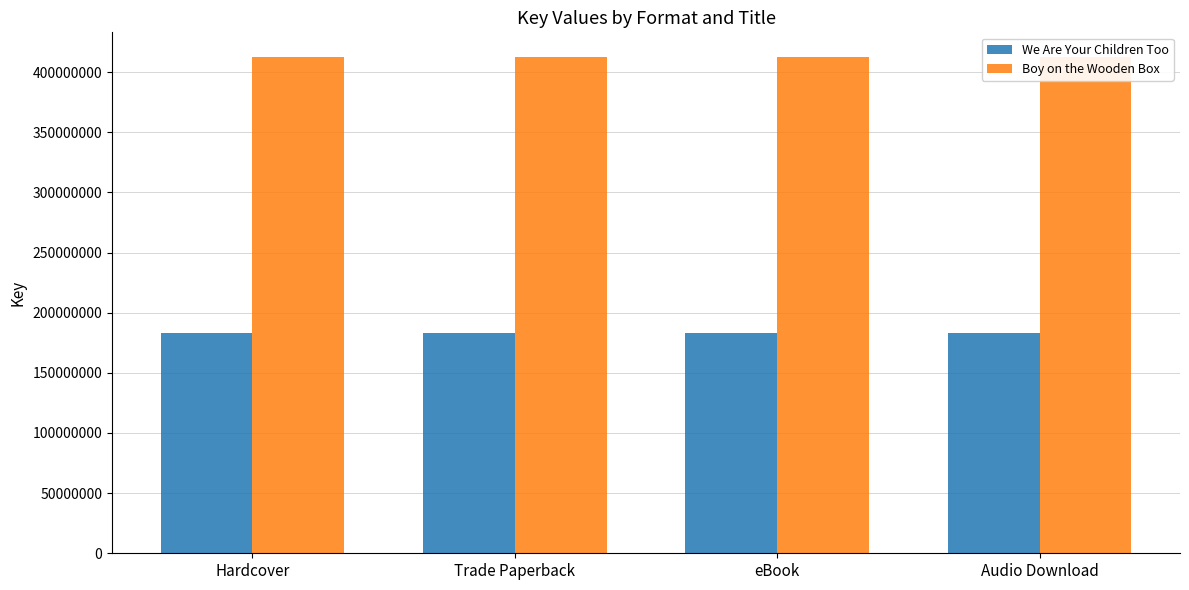

List the labels in order of We Are Your Children Too value, smallest first.

Hardcover, Trade Paperback, eBook, Audio Download